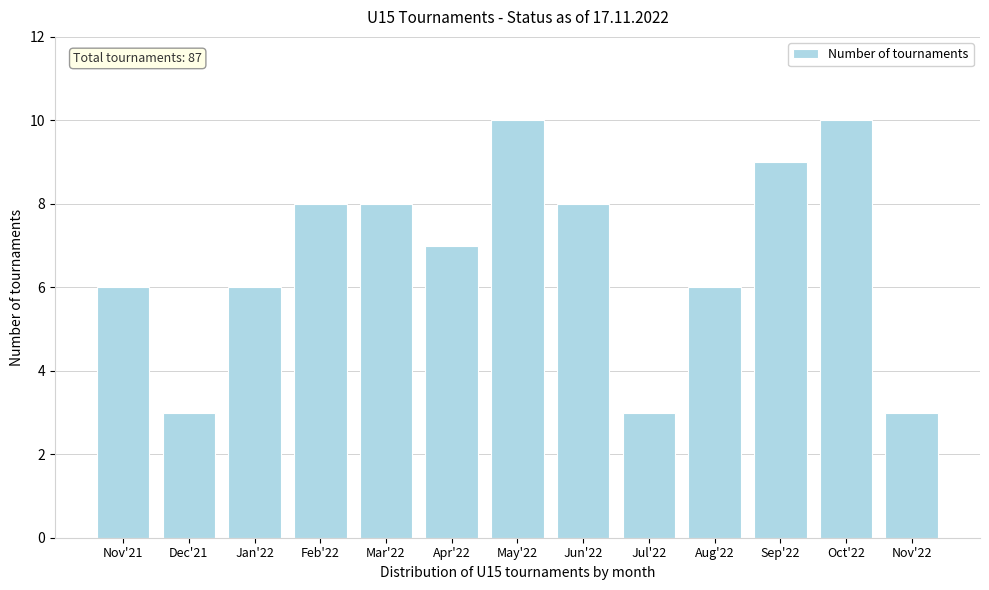

Reading left to right, what are all the values shown in this chart?

6	3	6	8	8	7	10	8	3	6	9	10	3